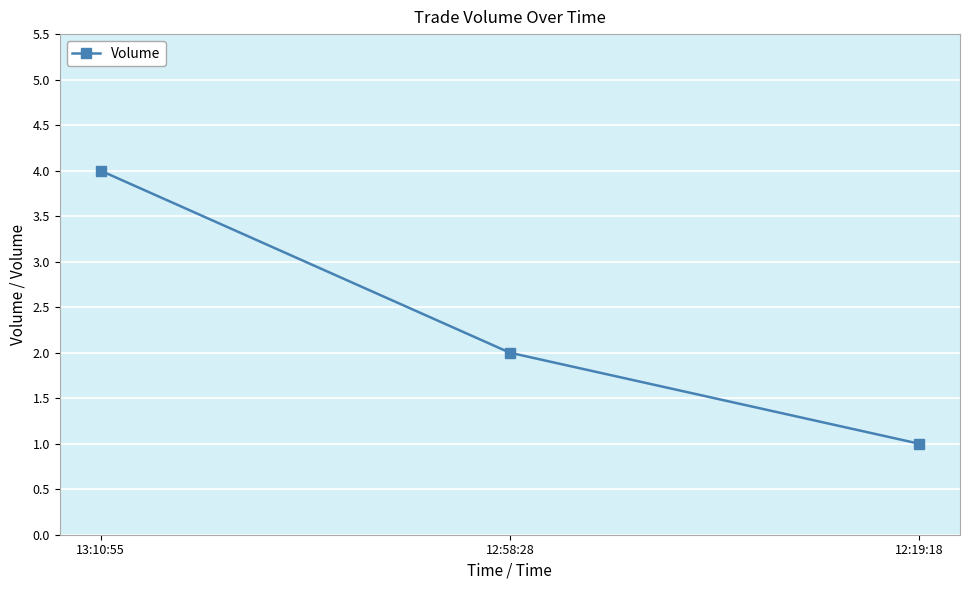

At which label does the data first exceed 2?

13:10:55